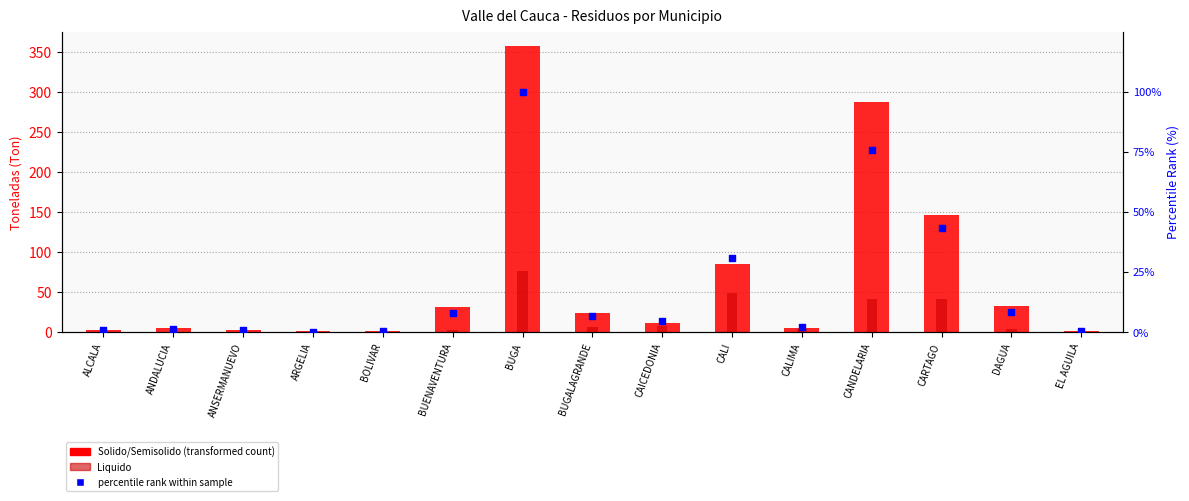

What is the total value across all series at EL AGUILA?

1.3